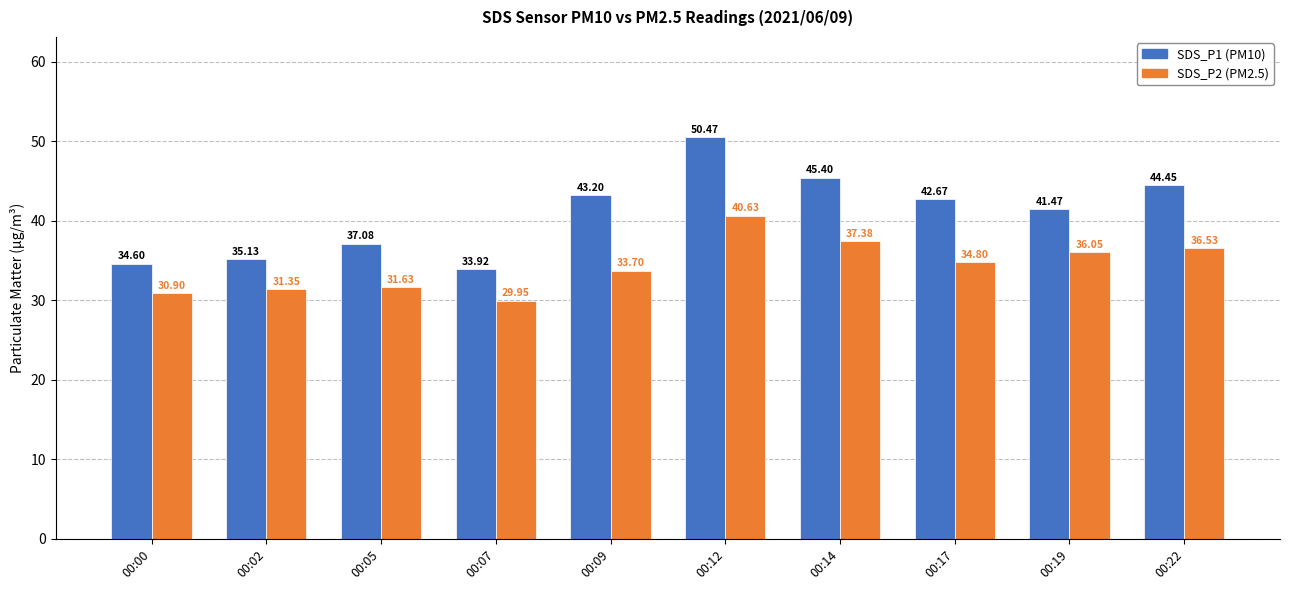

What is the value of the SDS_P2 (PM2.5) bar at the 7th from the left?

37.4